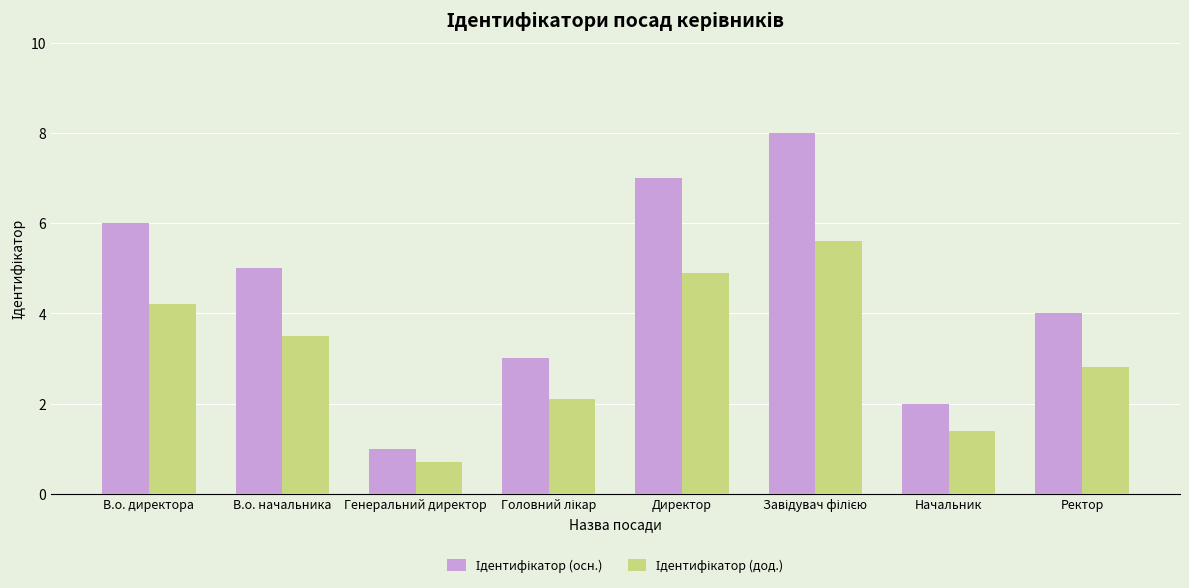

Which category has the lowest value across all series?

Генеральний директор